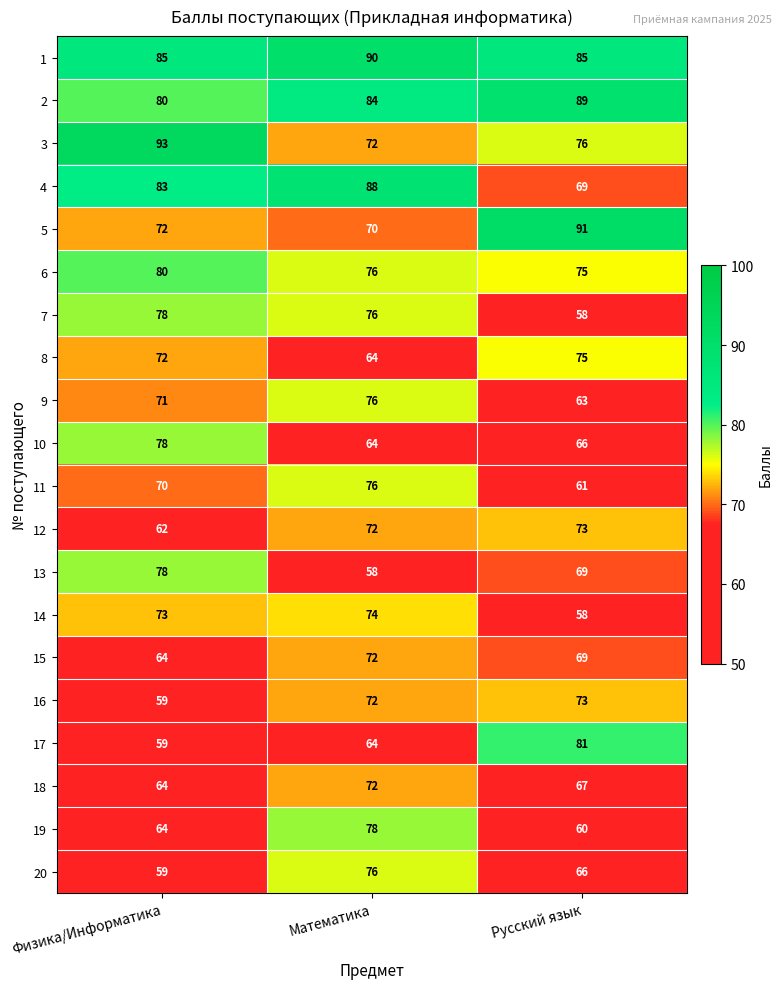

List the labels in order of 6 value, smallest first.

Русский язык, Математика, Физика/Информатика